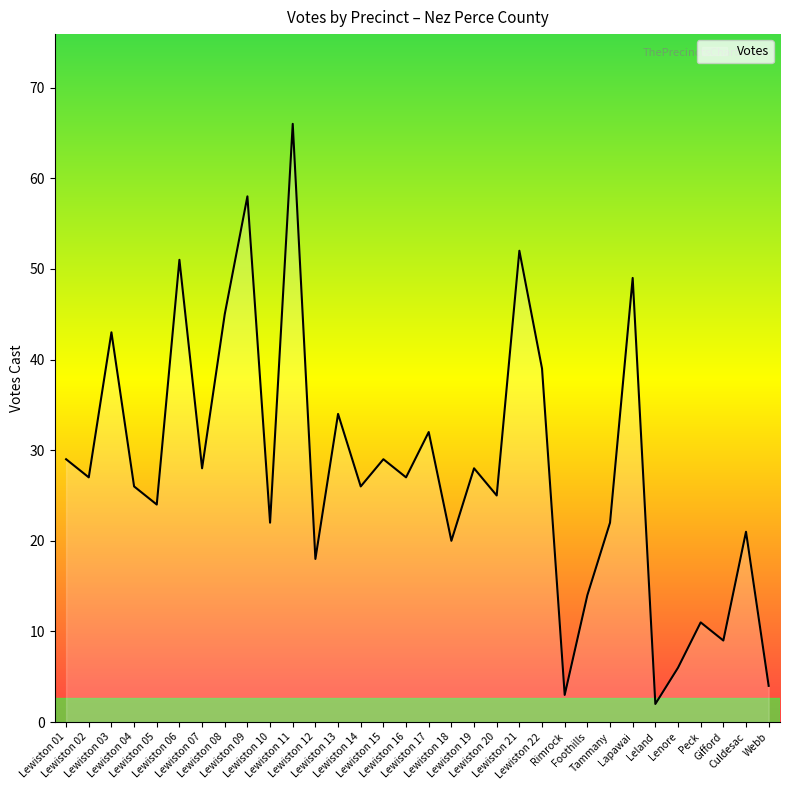

Approximately how many times larger is the value at Lewiston 14 compared to Lewiston 12?

1.4